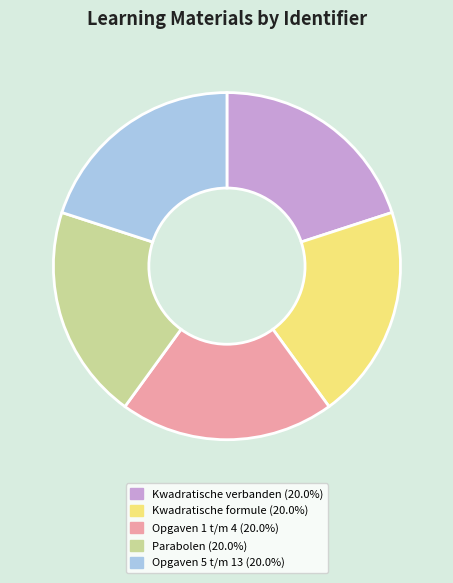

How many slices are in this pie chart?

5